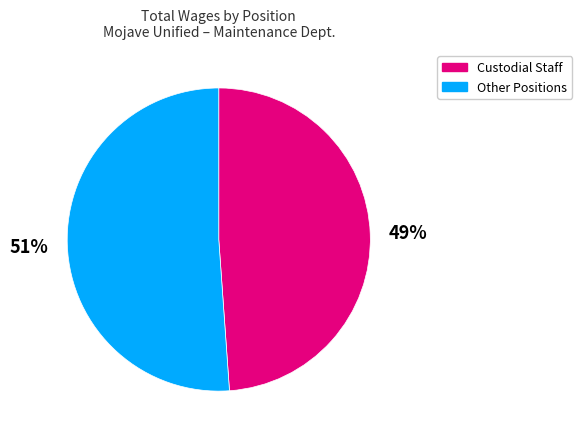

Which slice is the smallest?

Custodial Staff